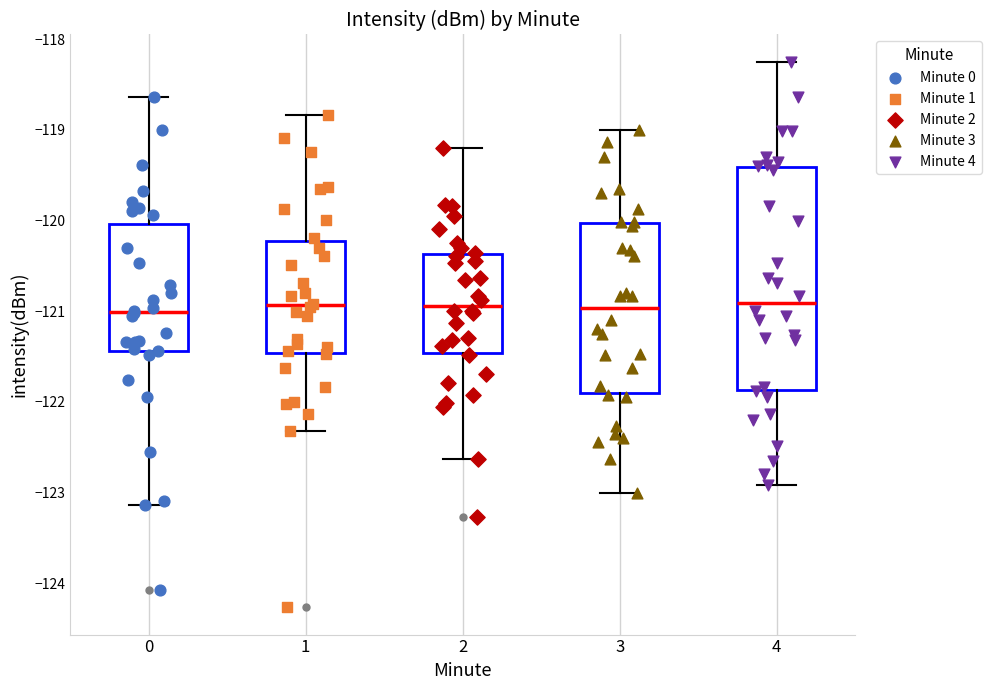

Which box is the tallest, from its lower edge to its upper edge?

4